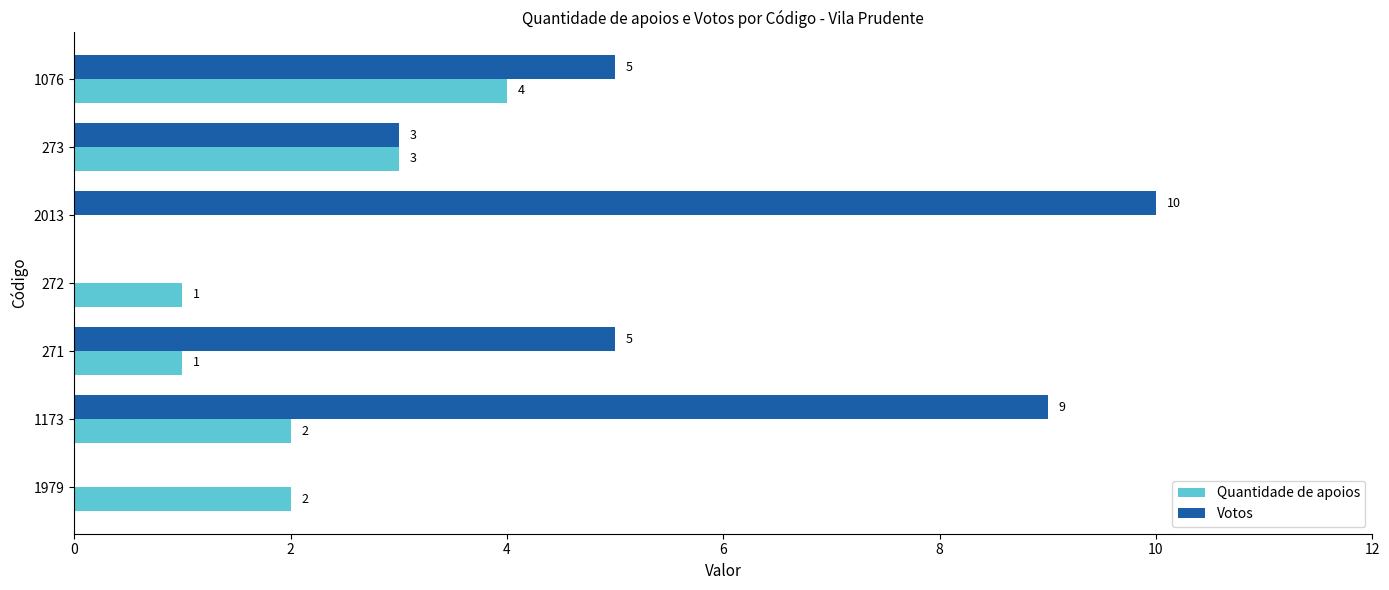

What is the sum of all Votos values?

32